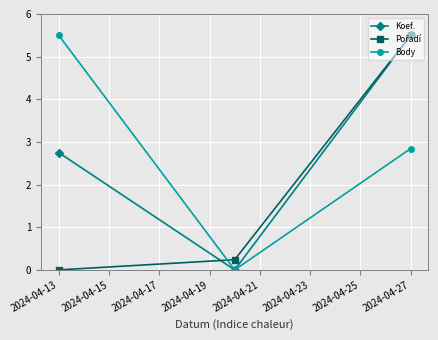

Reading left to right, list all the values displayed in this chart.

Koef.: 2.8	0.0	5.5
Pořadí: 0.0	0.2	5.5
Body: 5.5	0.0	2.8